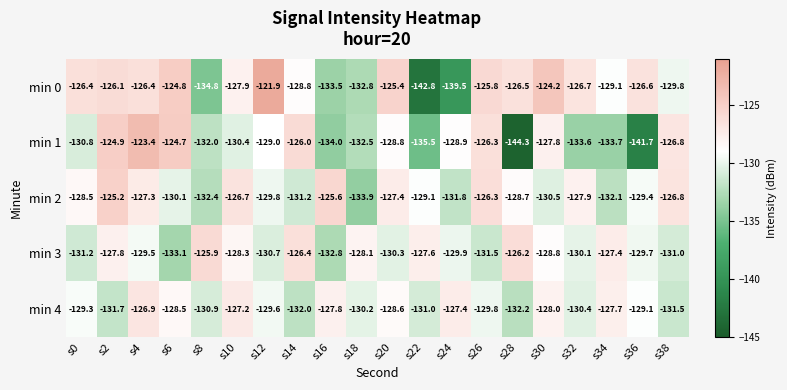

Where is min 4 nearest to the value -129?

s36